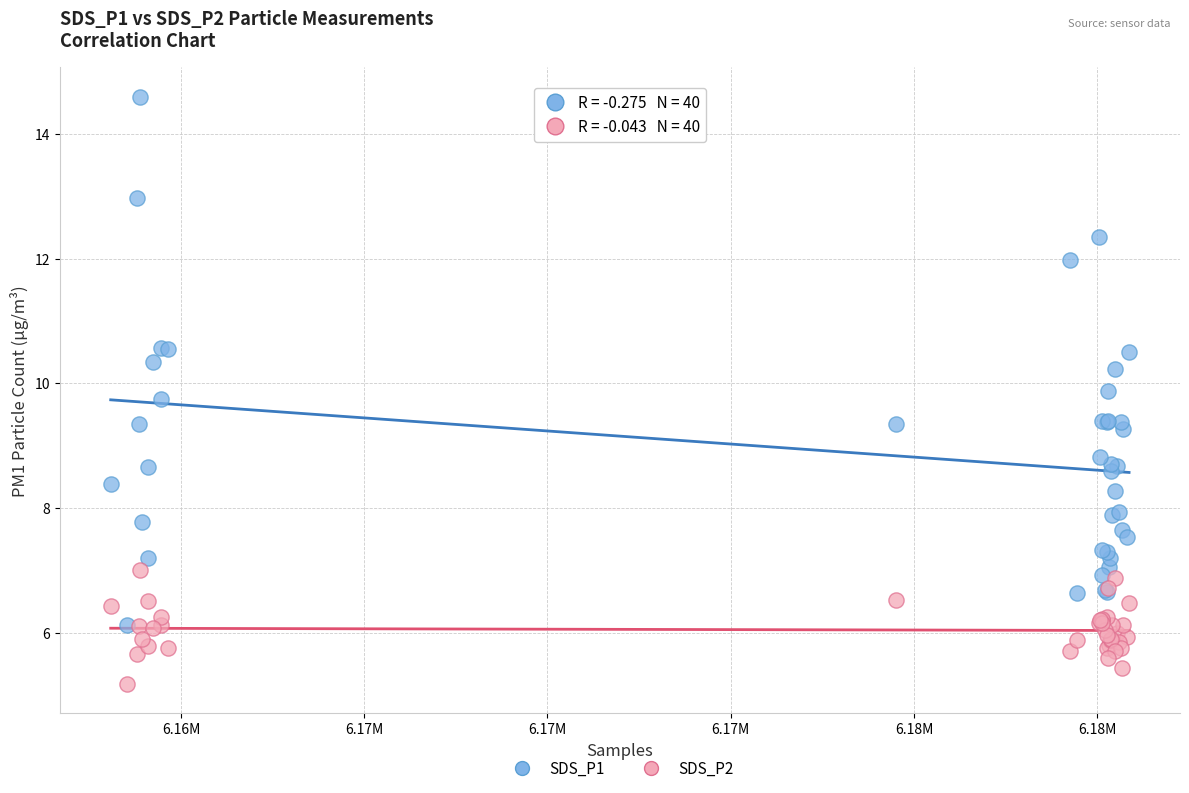

Which series reaches the minimum Y coordinate?

SDS_P2